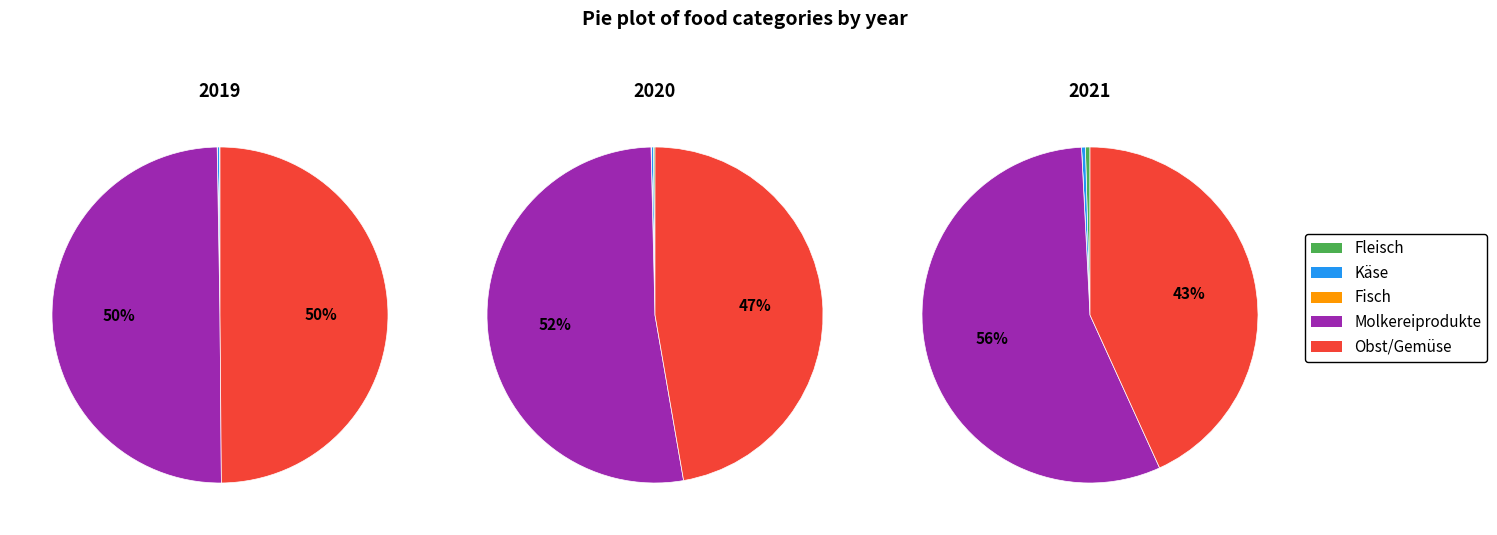

True or false: Käse accounts for 1% of the total.

False